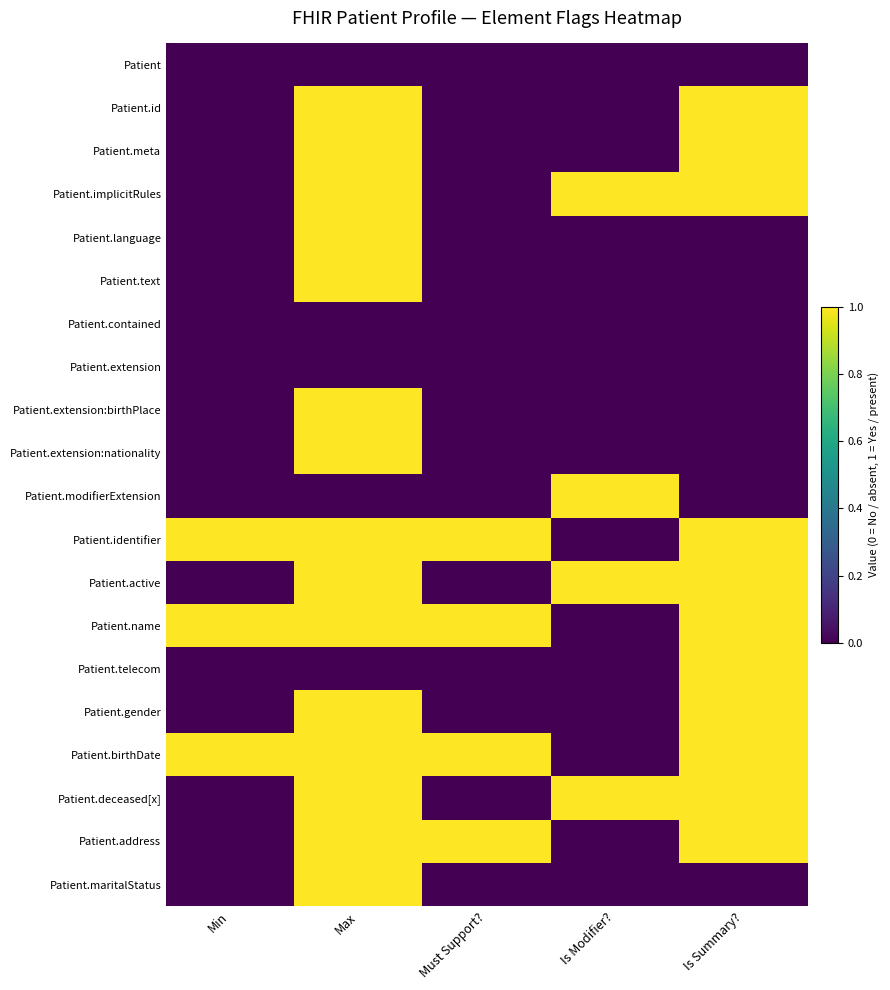

Which series changed the most between Max and Is Summary??

Patient.language